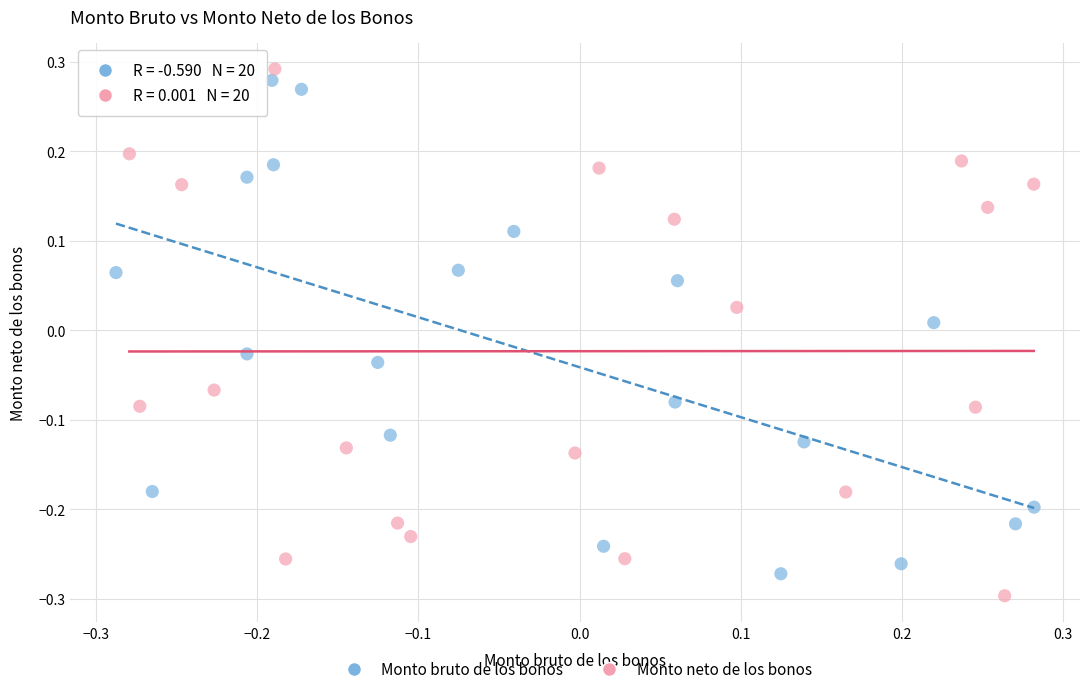

Which series has the widest spread of Y values?

Monto neto de los bonos